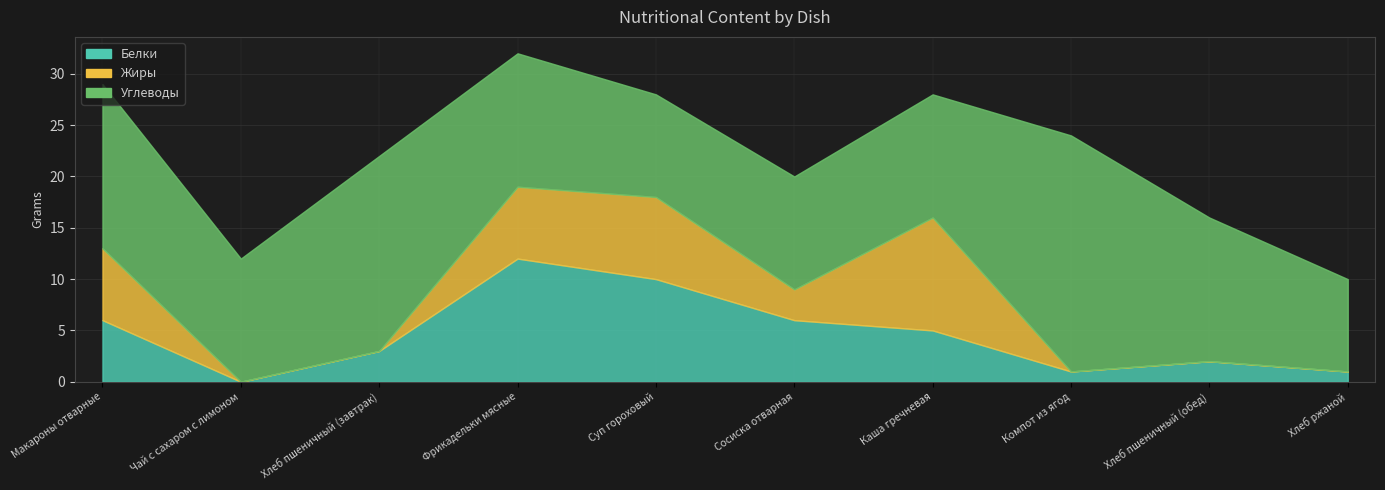

Where does the Углеводы series first go above 13?

Макароны отварные